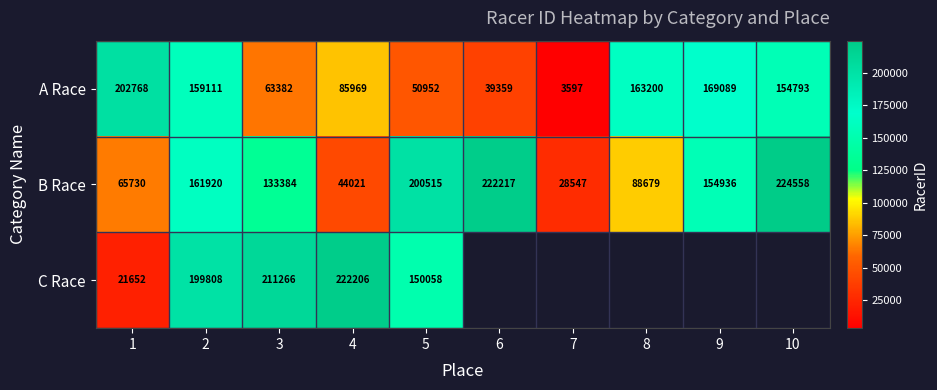

What is the sum of the B Race values at 5 and 8?

289194